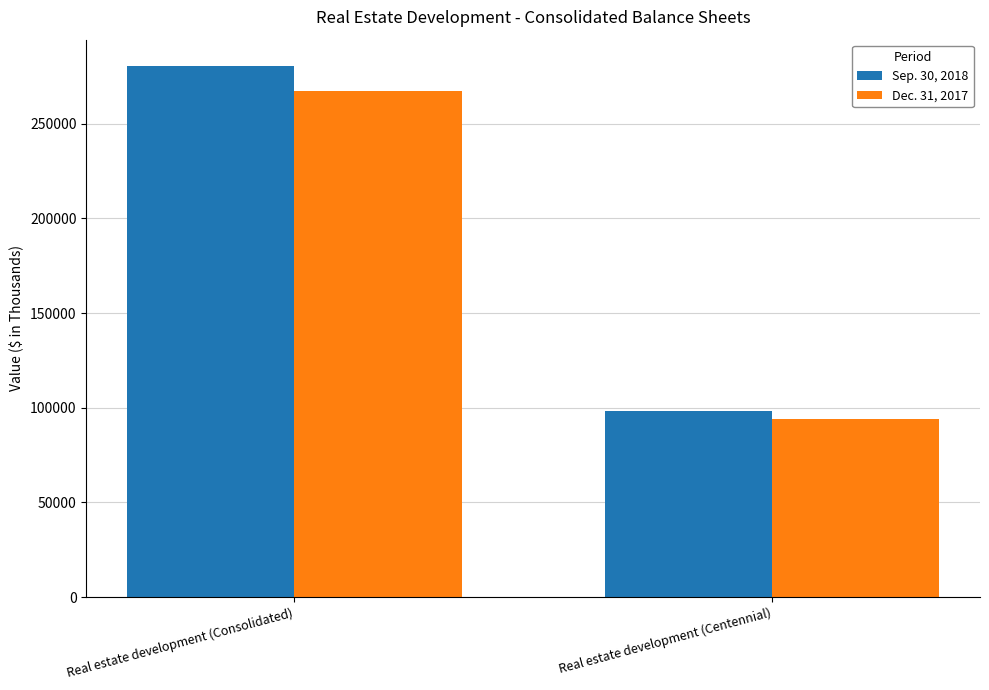

At how many categories does at least one series exceed 255337?

1